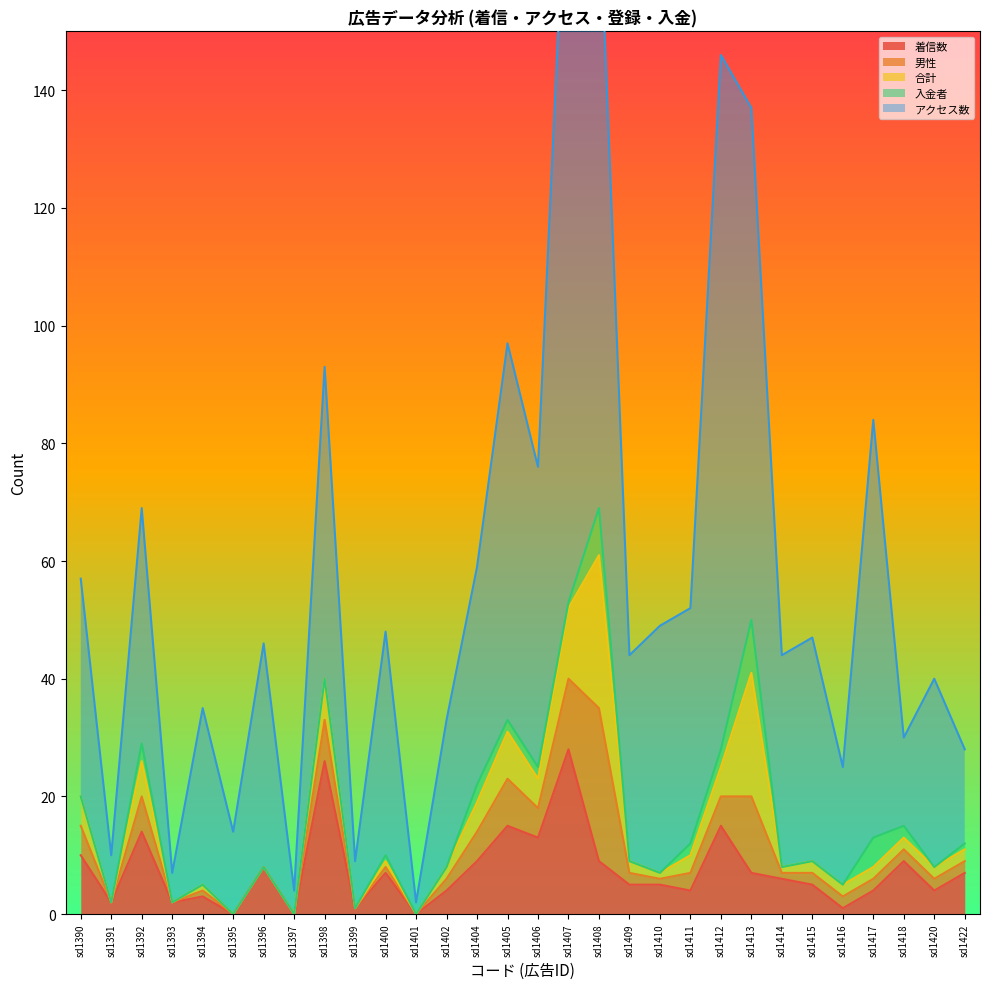

Where does the 合計 series first go above 2?

sd1390